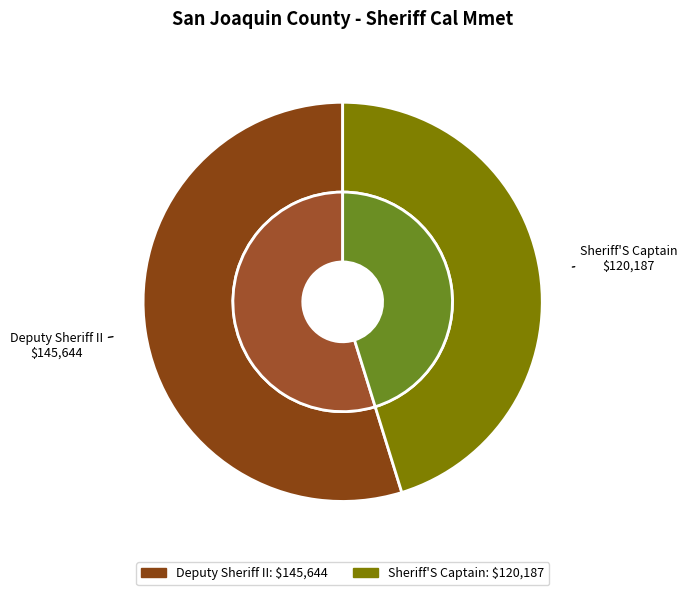

How many slices are in this pie chart?

2